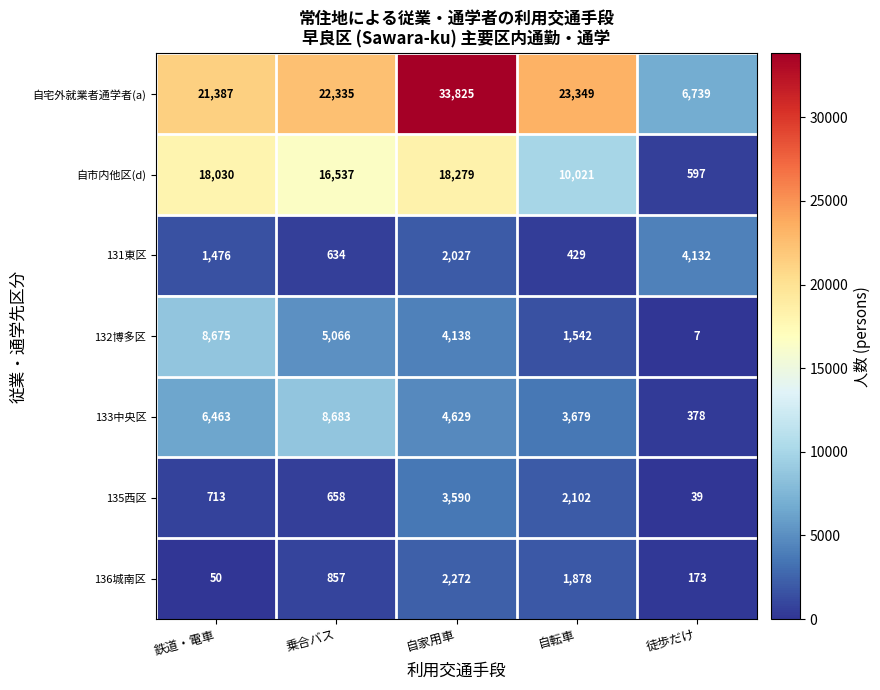

What is the difference between the 136城南区 values at 自転車 and 鉄道・電車?

1828